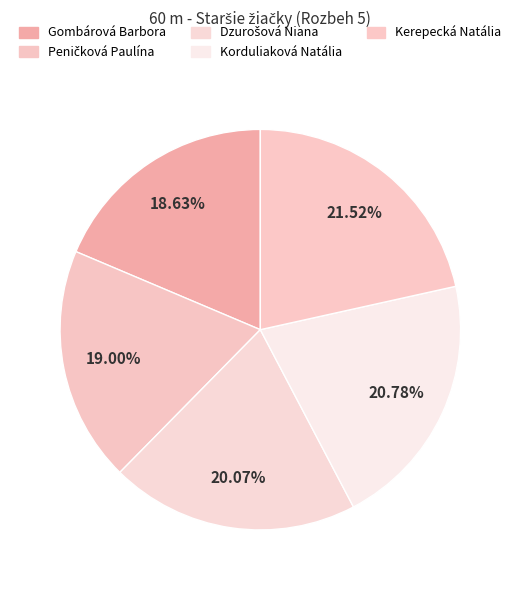

To the nearest percent, what is the average slice percentage?

20%